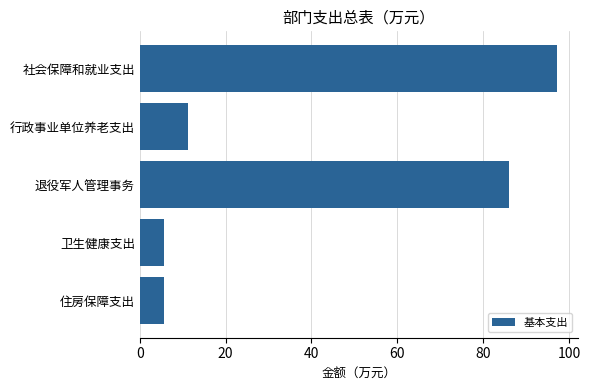

Between 行政事业单位养老支出 and 退役军人管理事务, which is larger?

退役军人管理事务